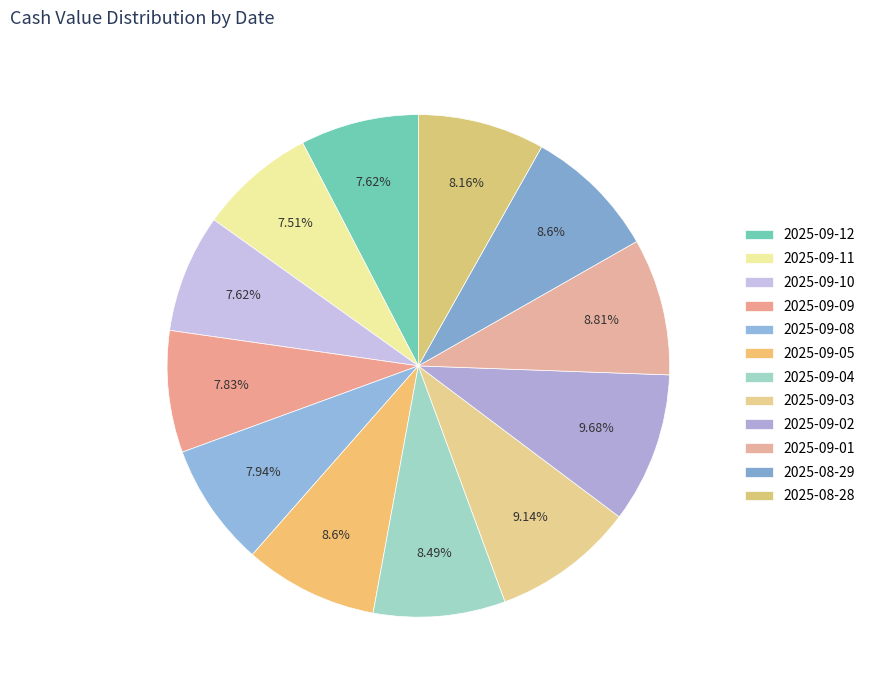

Rank the categories by value from highest to lowest.

2025-09-02, 2025-09-03, 2025-09-01, 2025-09-05, 2025-08-29, 2025-09-04, 2025-08-28, 2025-09-08, 2025-09-09, 2025-09-12, 2025-09-10, 2025-09-11